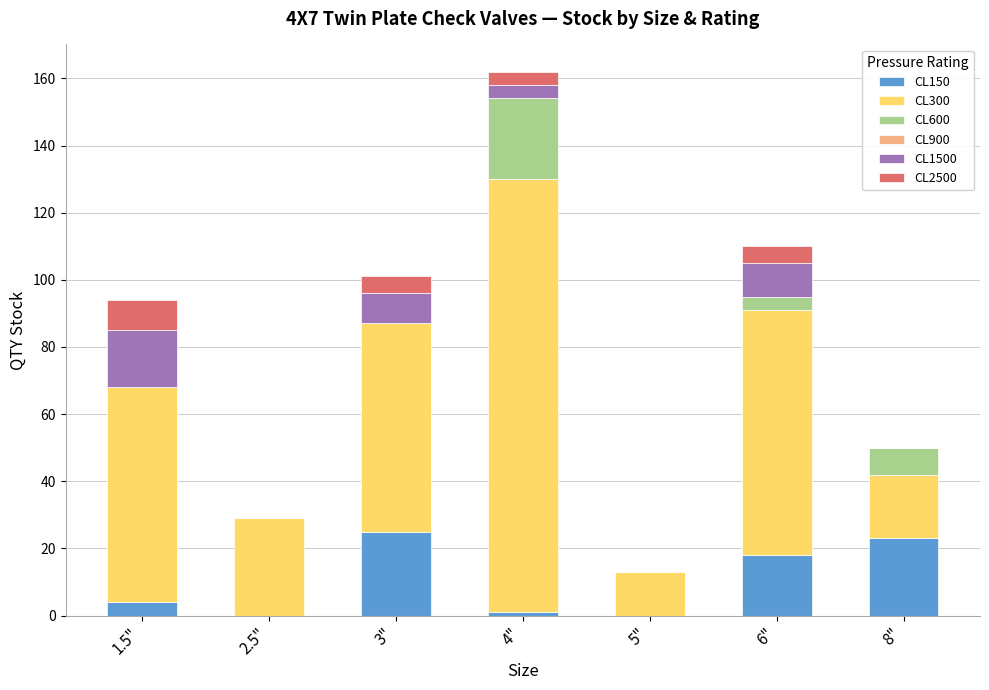

At which category is the sum across all series the highest?

4"